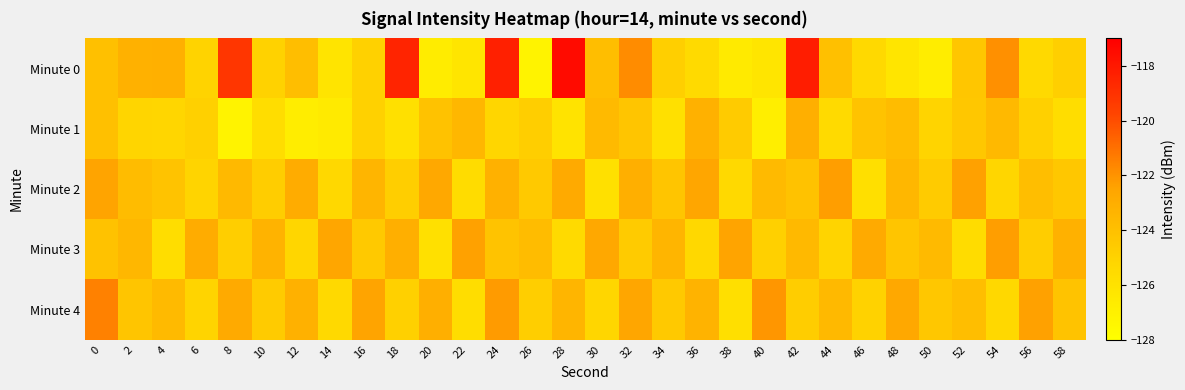

Rank the series at 26 from highest to lowest value.

Minute 3, Minute 2, Minute 1, Minute 4, Minute 0